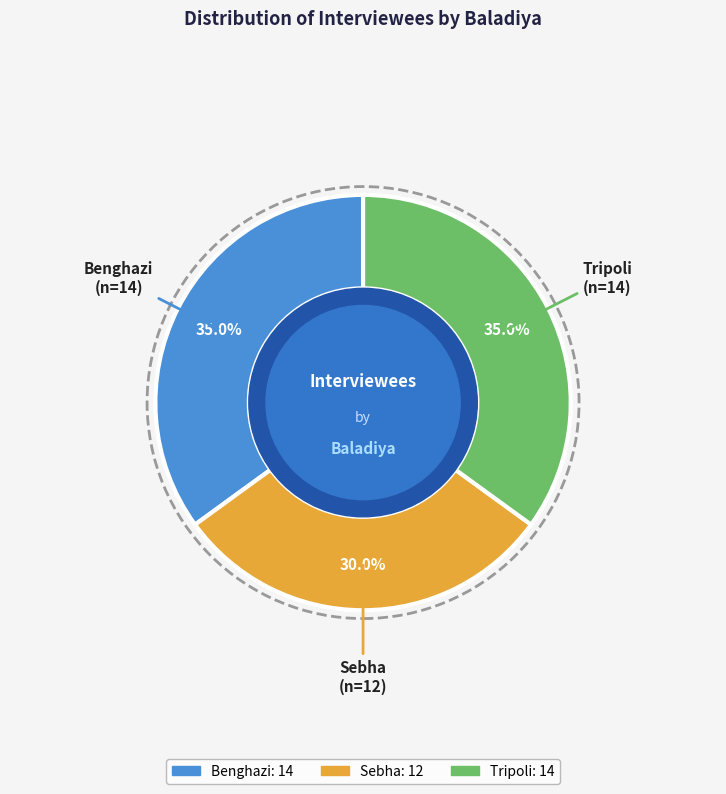

Count the number of slices in the pie.

3